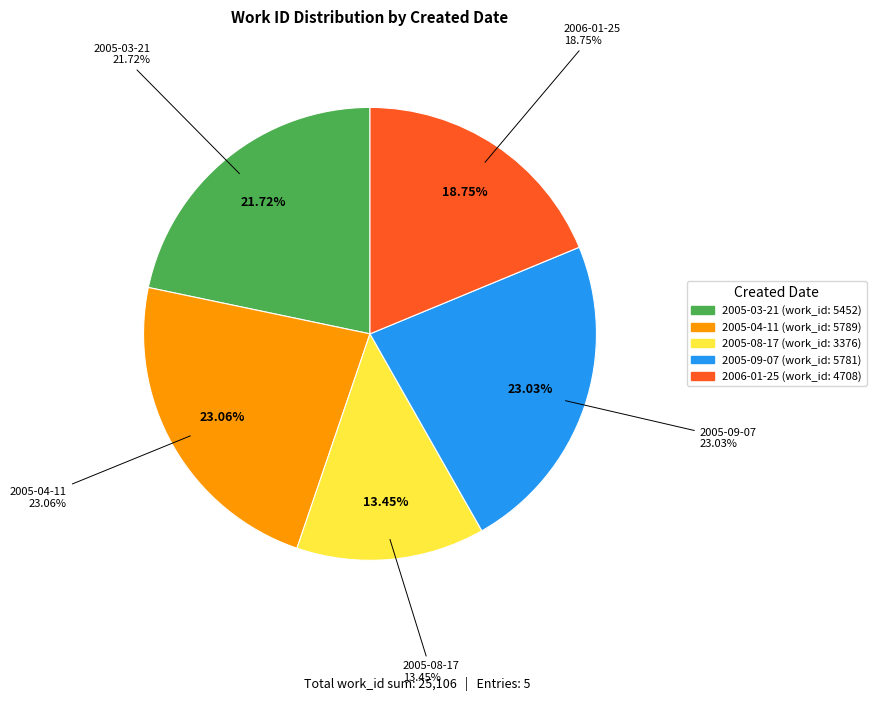

What is the total percentage of 2005-03-21 and 2005-09-07?

44.7%